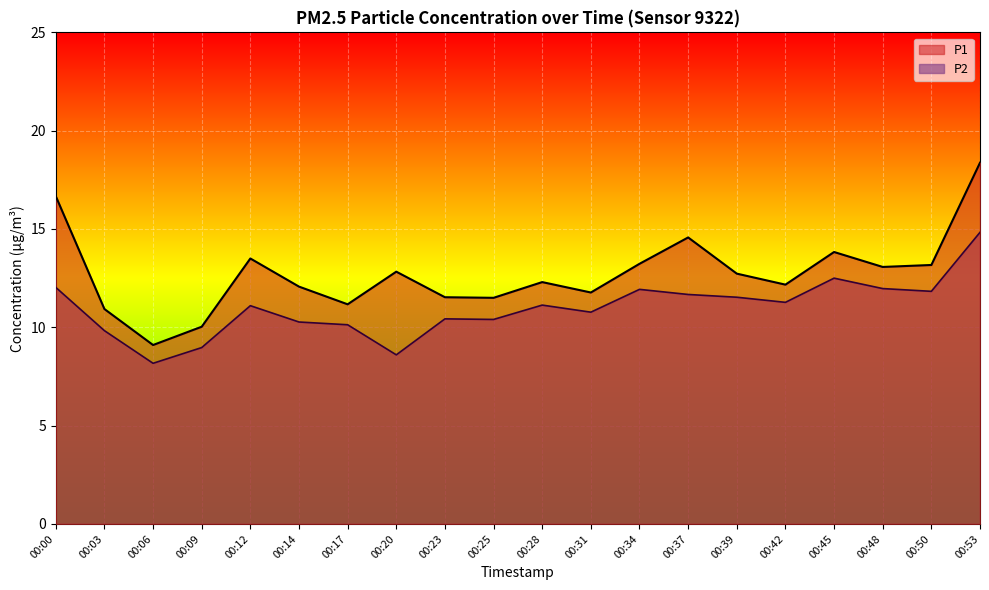

Reading right to left, list all the values displayed in this chart.

P1: 18.4	13.2	13.1	13.8	12.2	12.7	14.6	13.2	11.8	12.3	11.5	11.5	12.8	11.2	12.1	13.5	10.0	9.1	10.9	16.7
P2: 14.8	11.8	12.0	12.5	11.3	11.5	11.7	11.9	10.8	11.1	10.4	10.4	8.6	10.1	10.3	11.1	9.0	8.2	9.8	12.0